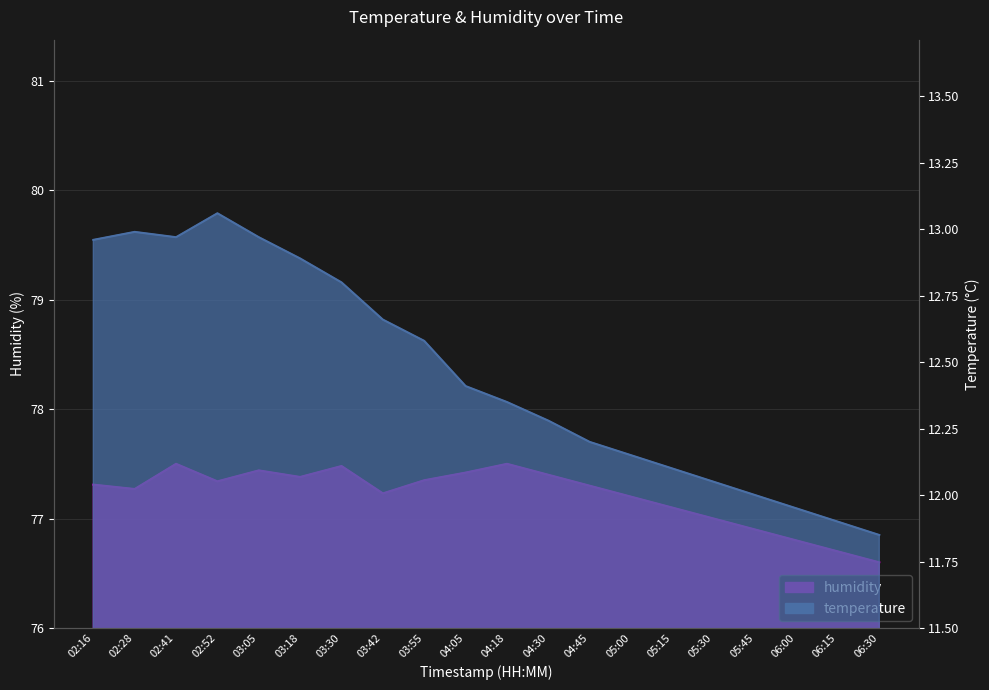

Does the chart display data point markers on the line(s)?

No